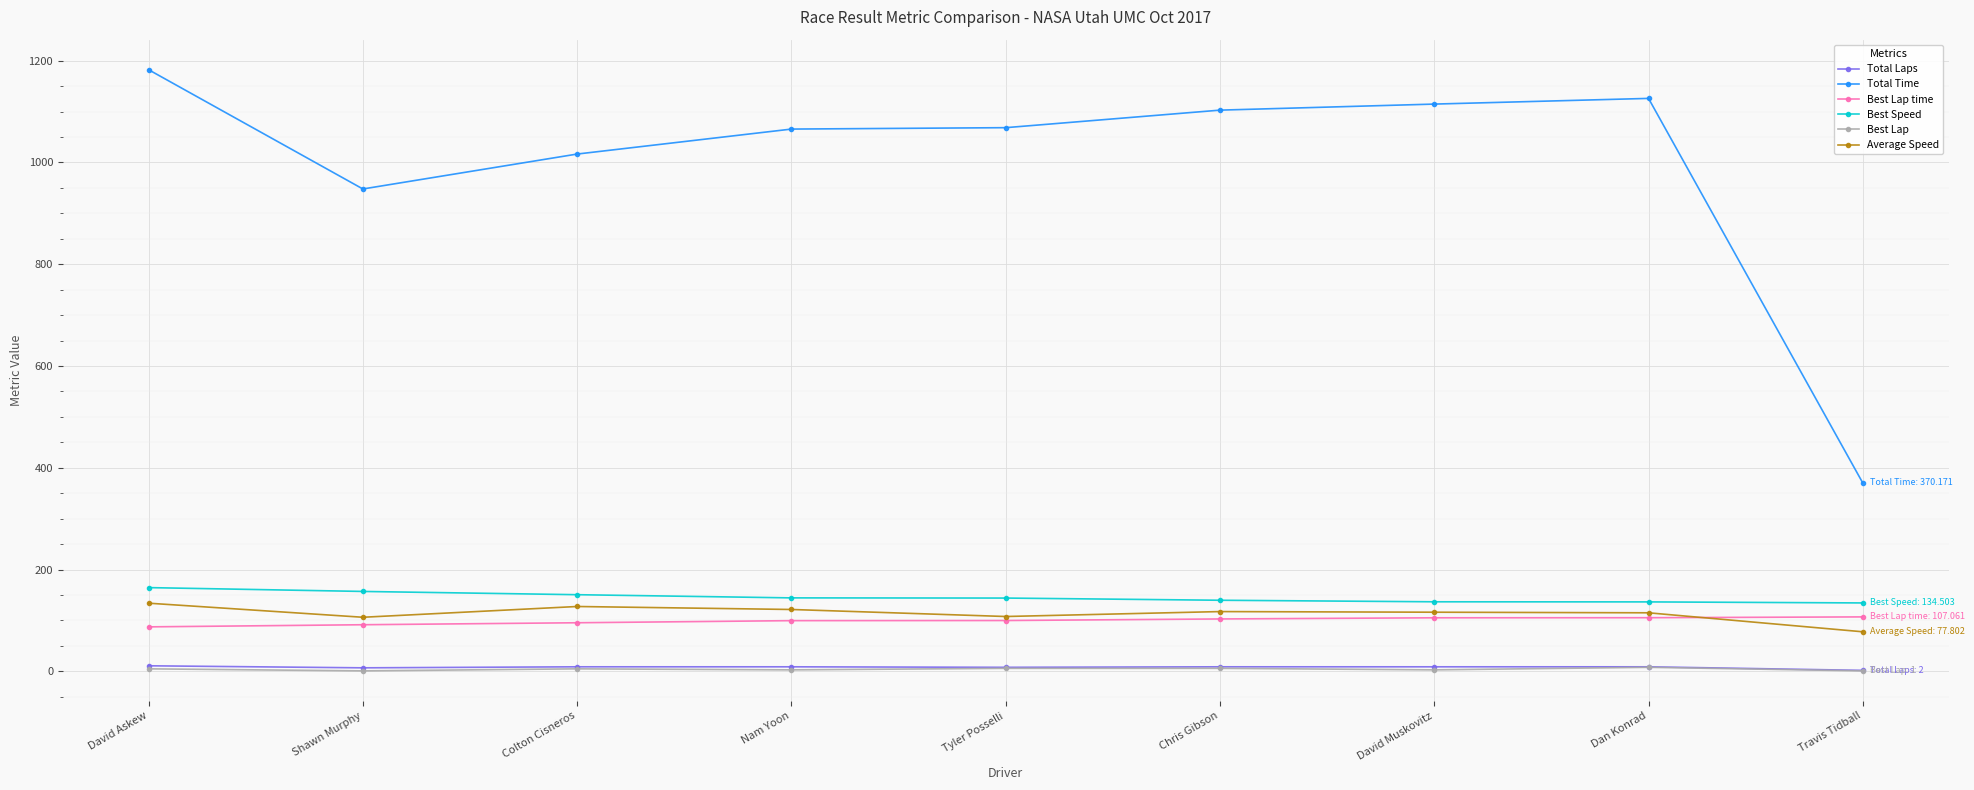

Does the chart display data point markers on the line(s)?

Yes